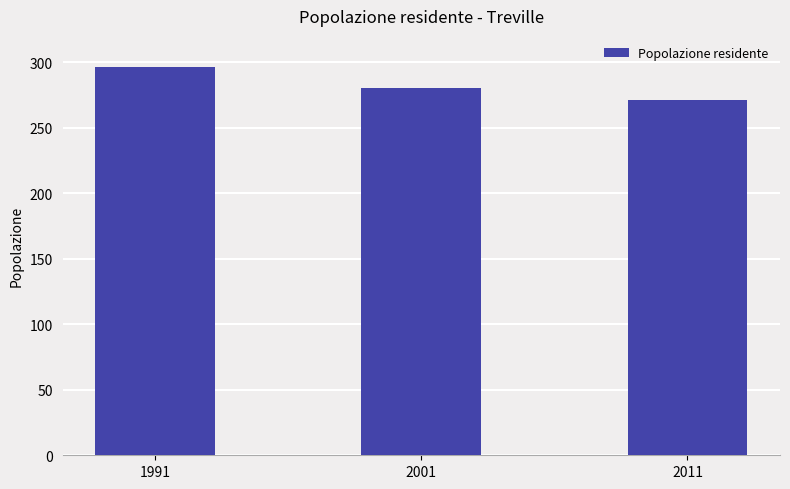

Does the chart contain any negative values?

No